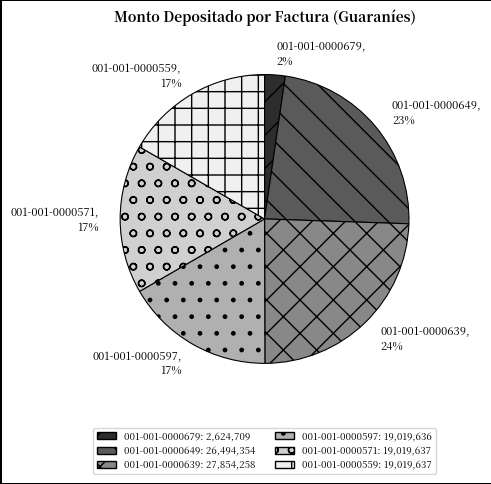

What percentage is the 001-001-0000649 slice, to the nearest percent?

23%